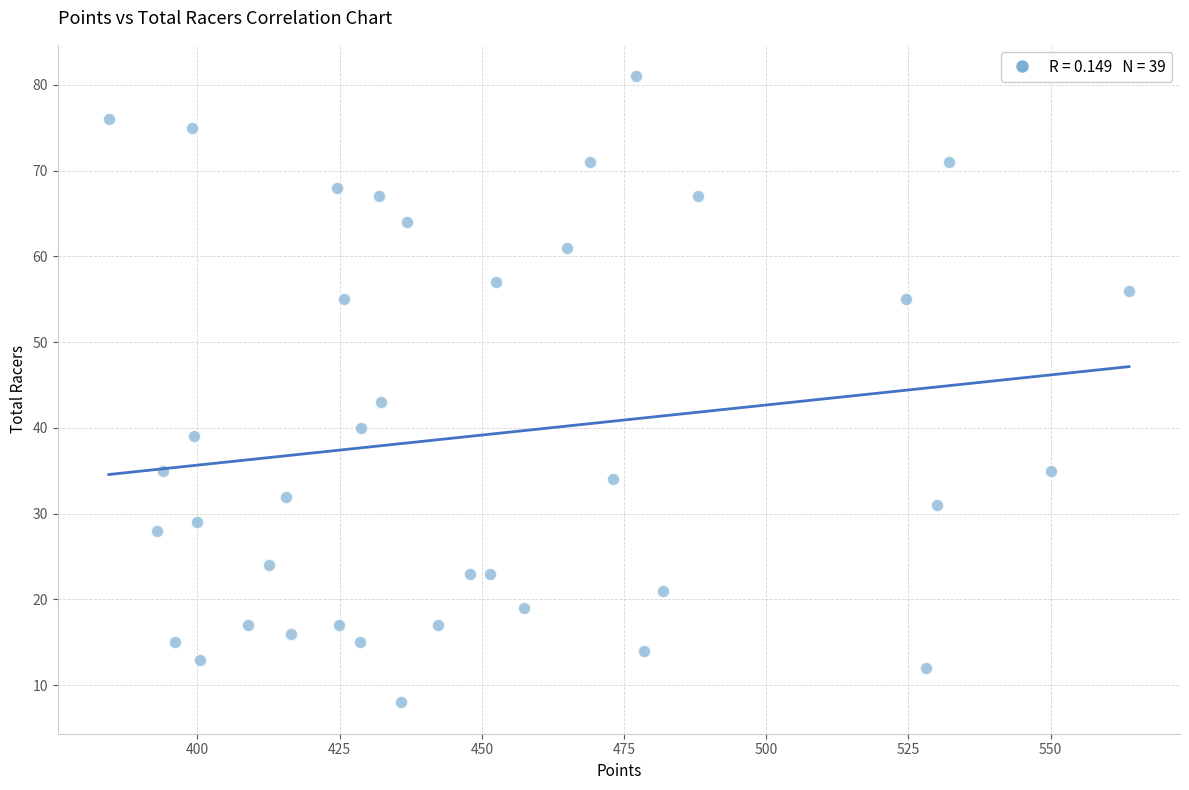

What Y value in the scatter plot is closest to 44?

43